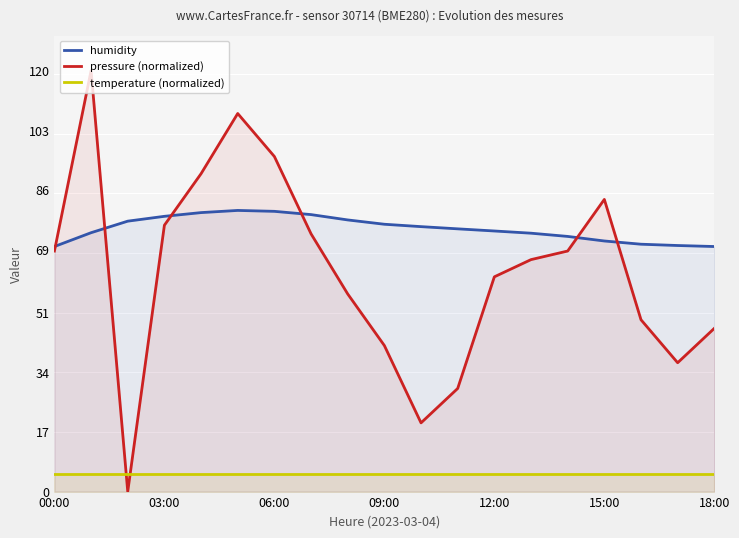

True or false: temperature (normalized) and humidity cross at least once.

False